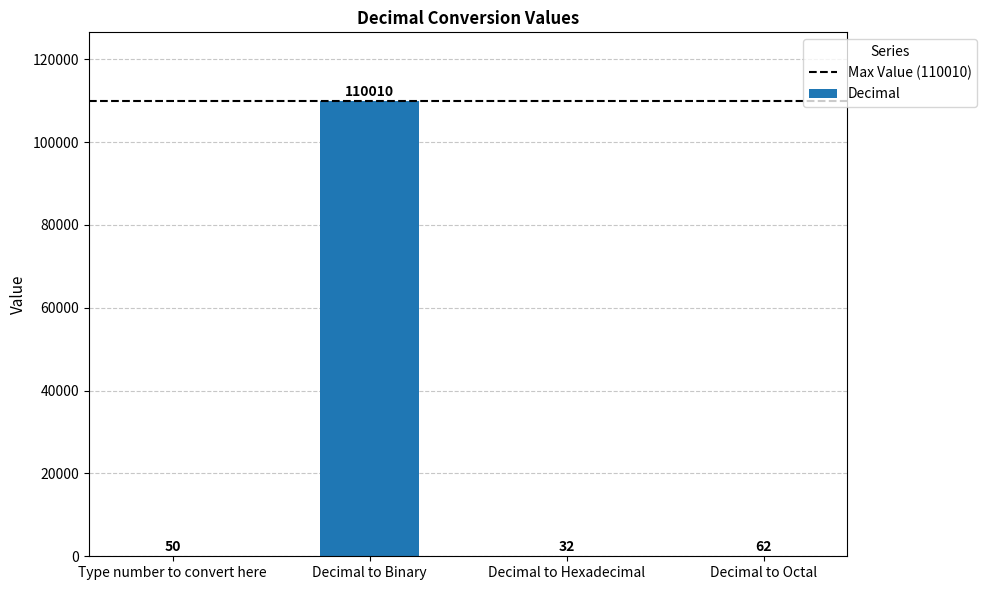

What is the sum of all values?

110154